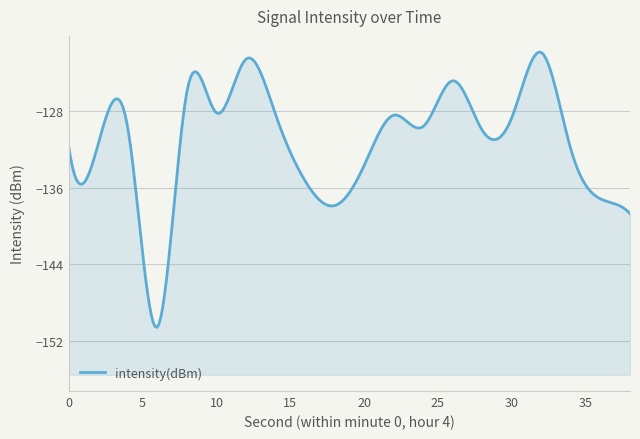

What is the sum of the values at 4 and 12?

-252.4